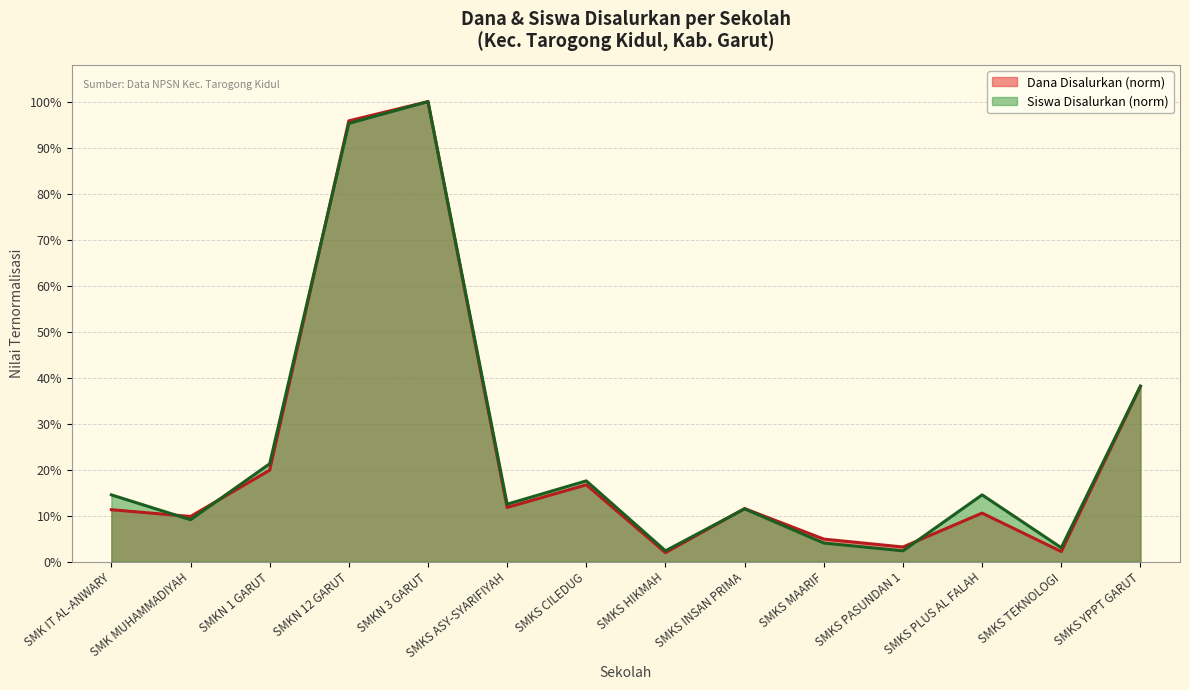

Where is Siswa Disalurkan nearest to the value 0?

SMKS HIKMAH